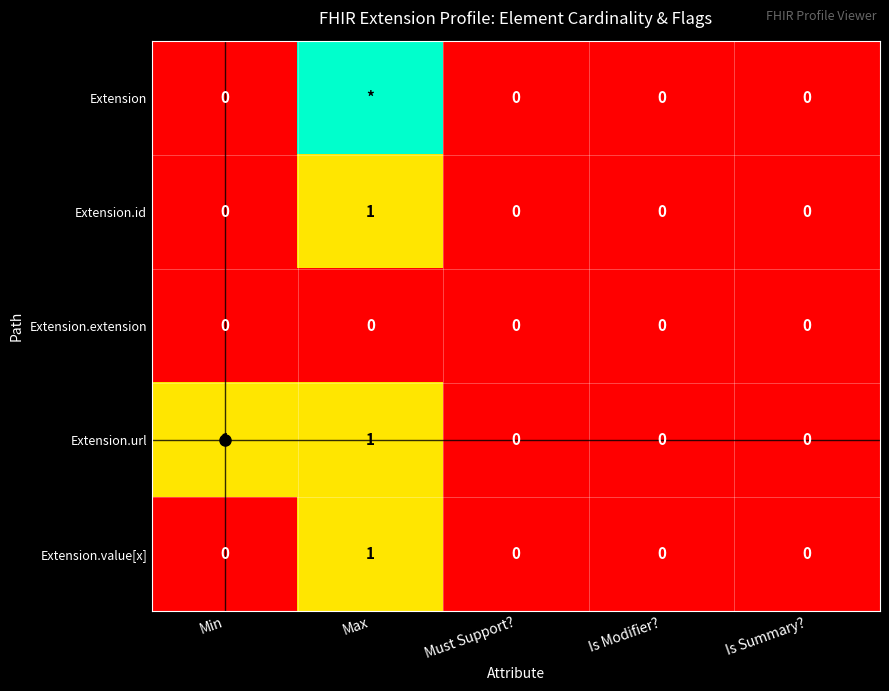

Which series changed the most between Min and Must Support??

Extension.url